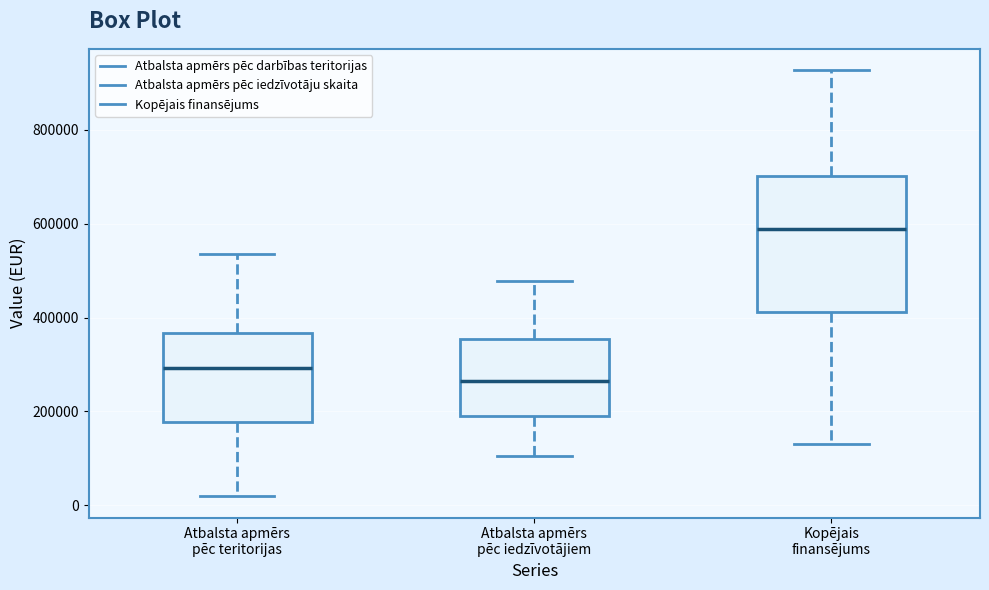

Where does the upper whisker of the box for Kopējais finansējums end on the y-axis? The values are not printed on the chart, so give them approximately, as read against the axis.

920000